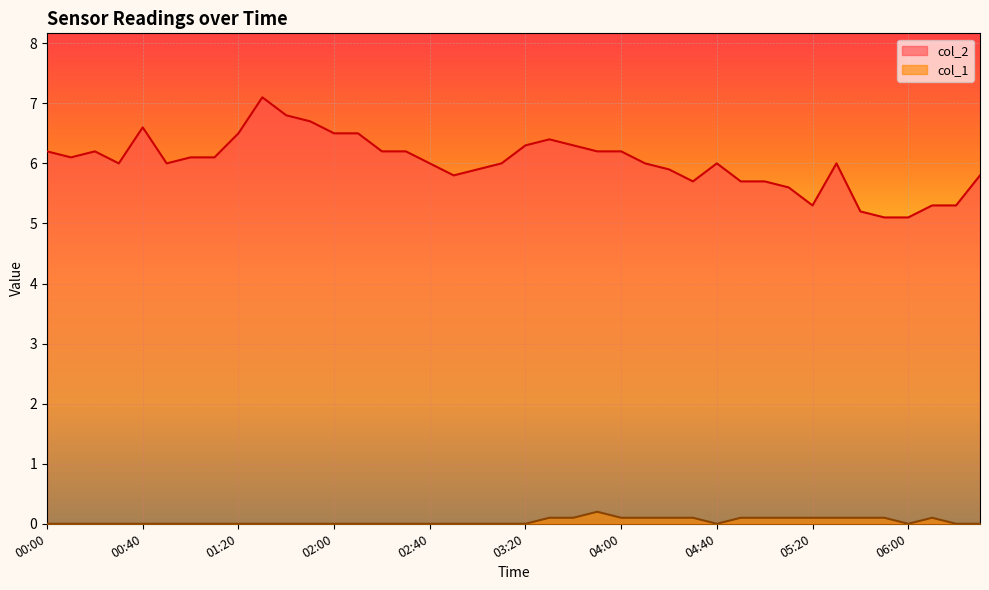

What is the label of the 15th point from the left?

02:20